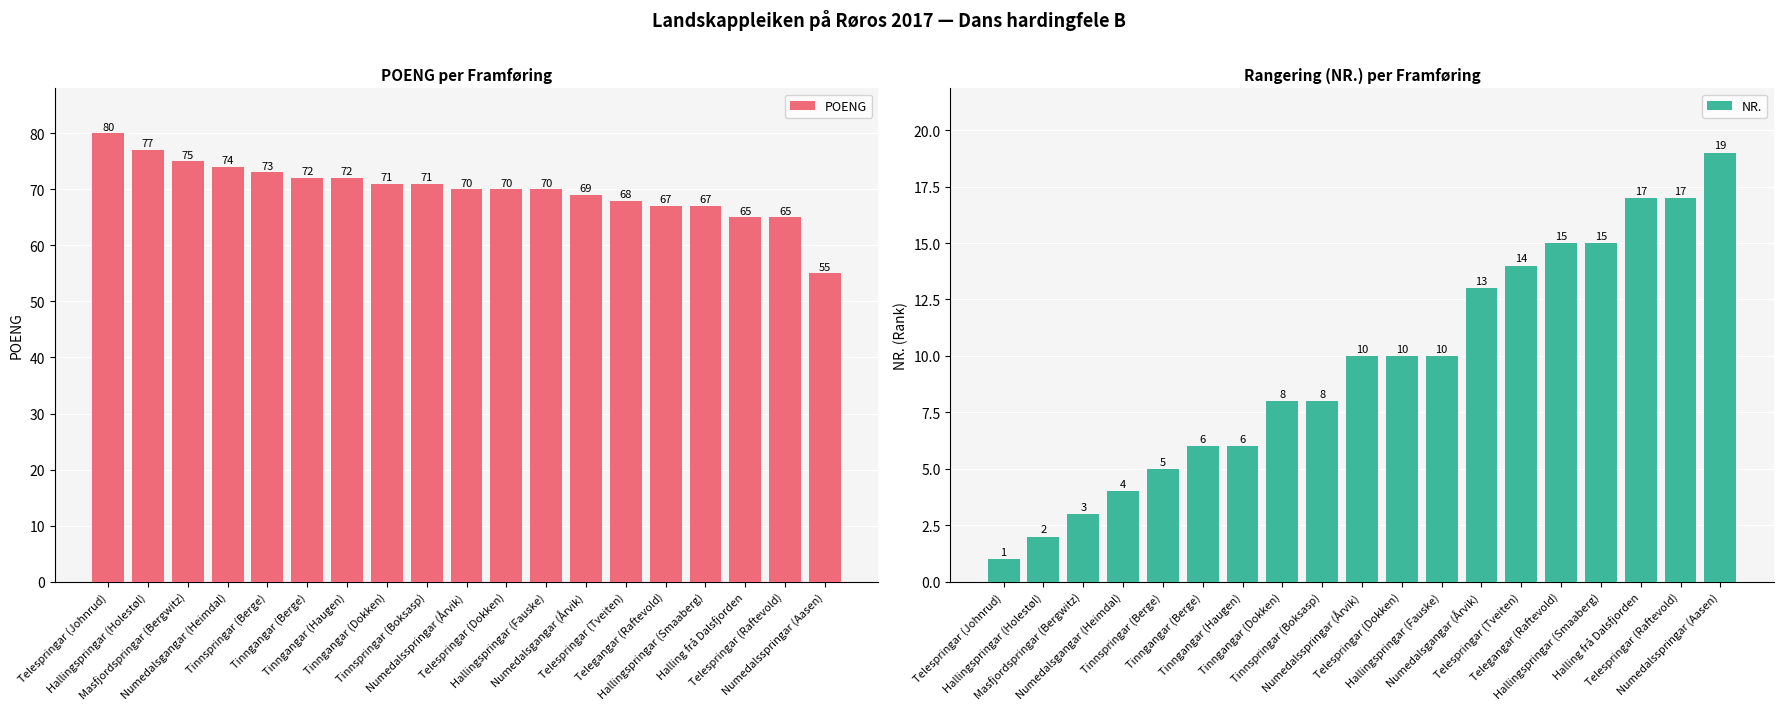

What position from the left is Numedalsspringar (Aasen)?

19